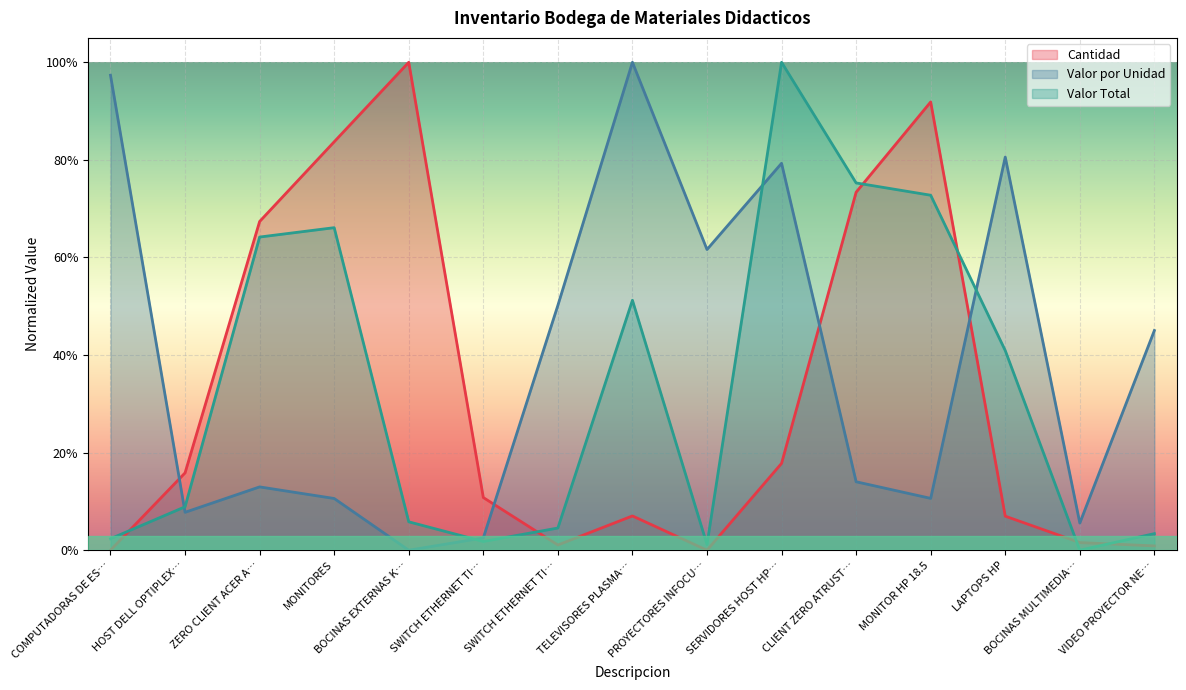

Where do Cantidad and Valor Total first cross each other?

COMPUTADORAS DE ES… and HOST DELL OPTIPLEX…